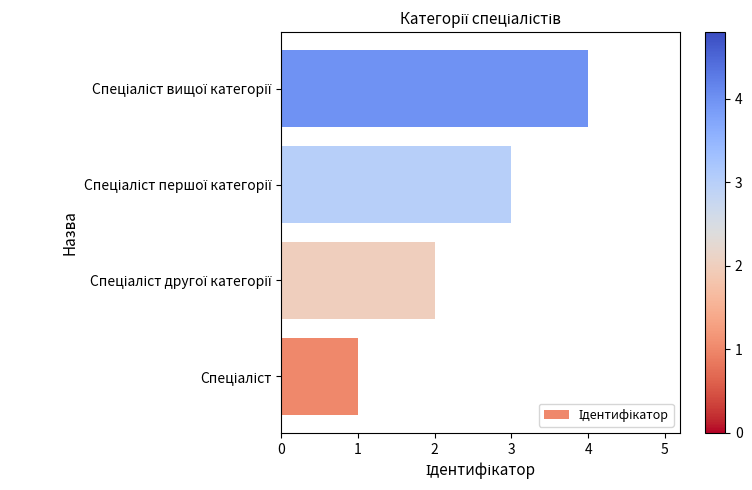

What is the difference between the maximum and minimum values?

3